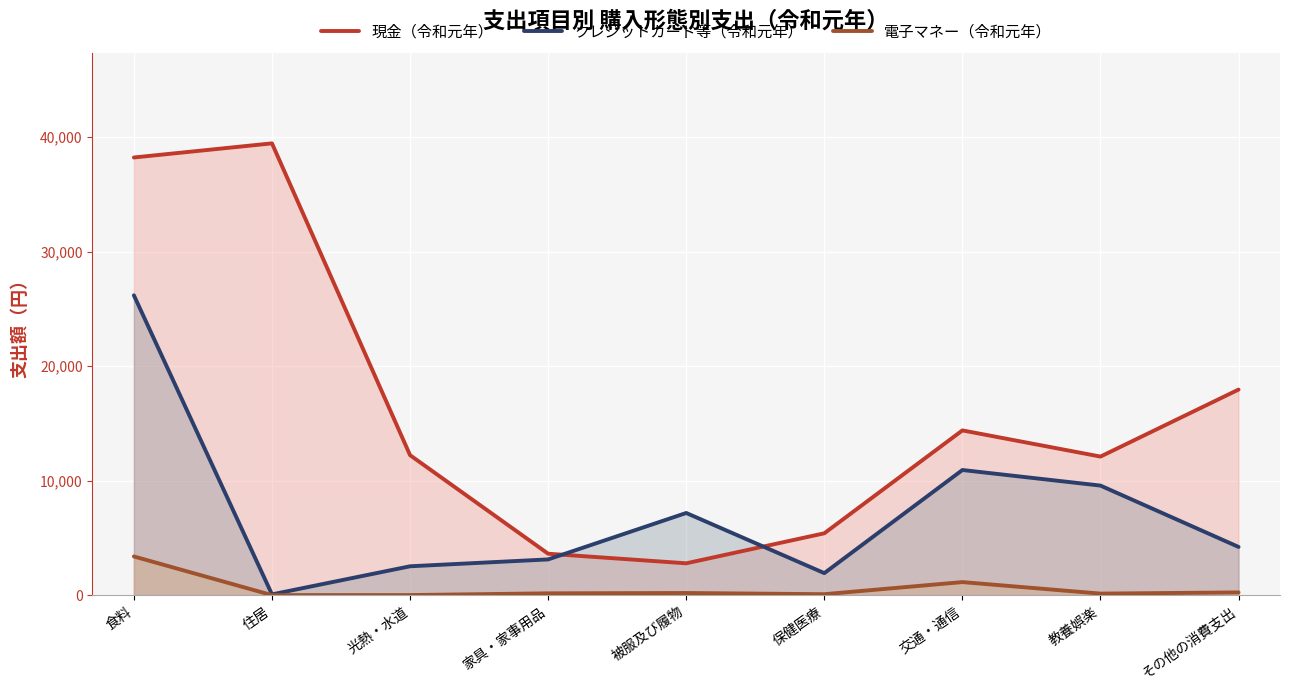

The value of 電子マネー（令和元年） at 教養娯楽 is 55. True or false?

False